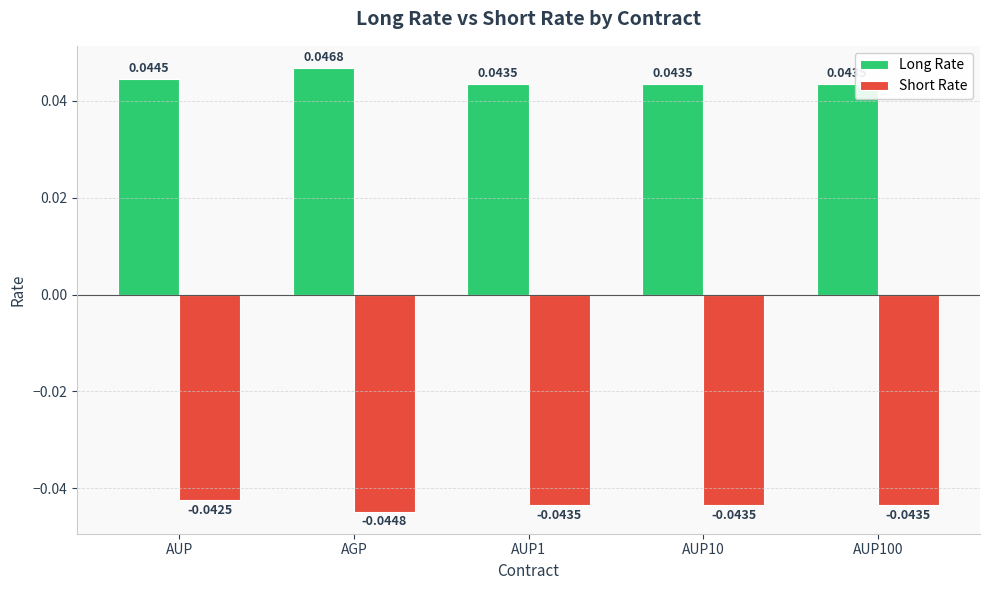

What is the label of the 3rd bar from the left?

AUP1